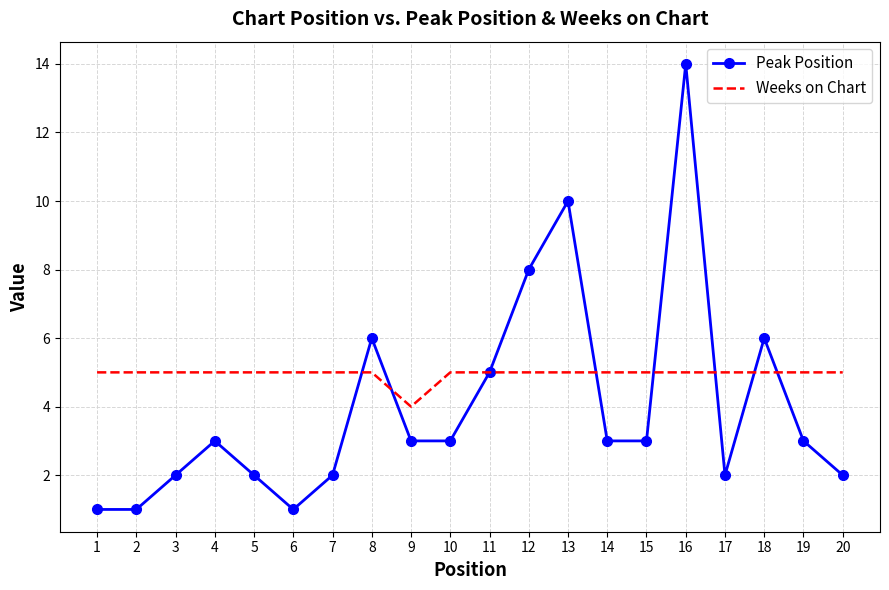

Rank the series by their maximum value, from lowest to highest.

Weeks on Chart, Peak Position